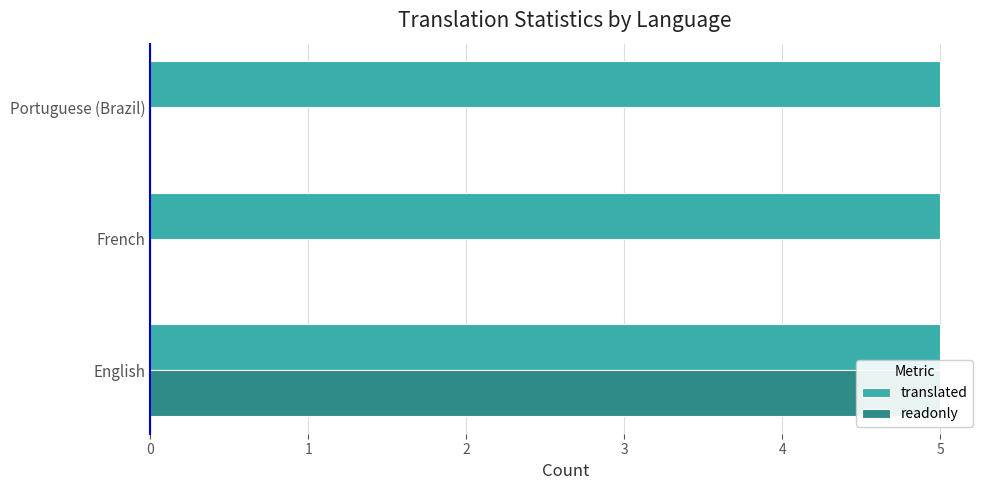

Reading left to right, what are all the values shown in this chart?

translated: 0.3	0.3	0.3
readonly: 5.0	0.0	0.0